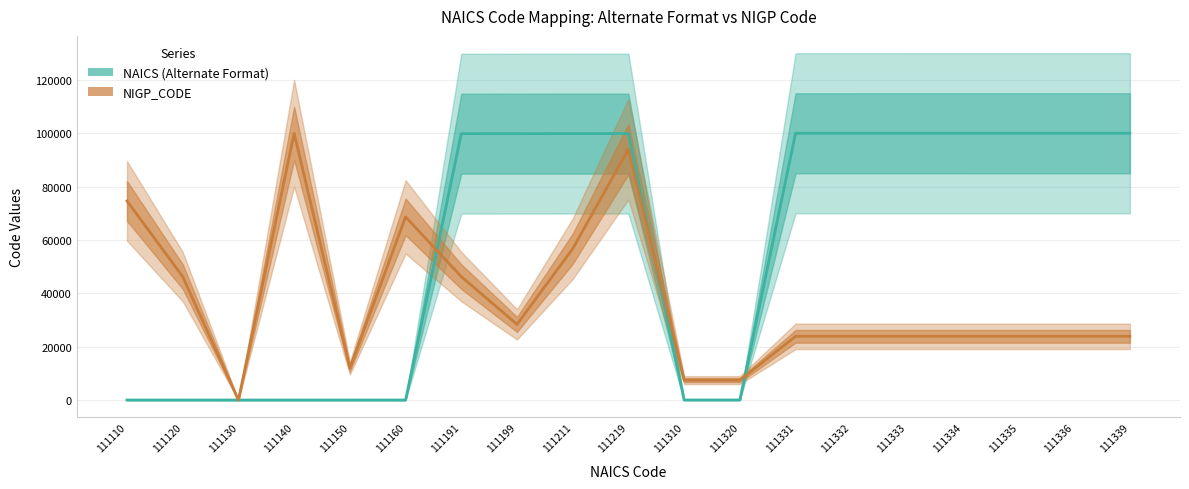

List the series in order of their peak value, highest first.

NAICS (Alternate Format), NIGP_CODE